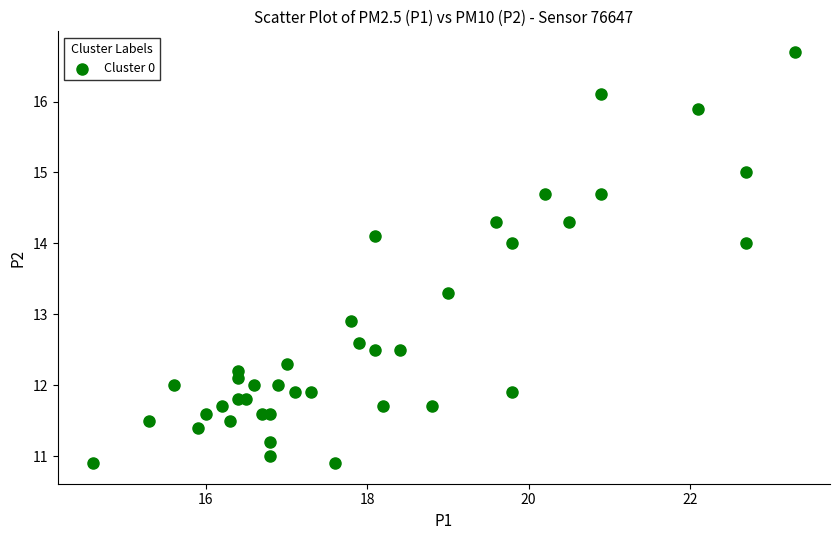

What Y value in the scatter plot is closest to 13?

12.9